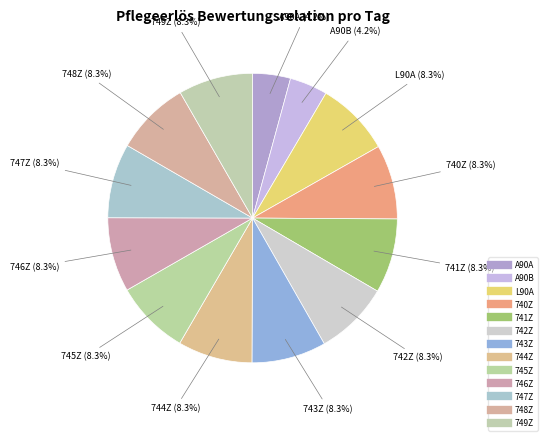

What is the smallest slice in the pie chart?

A90A